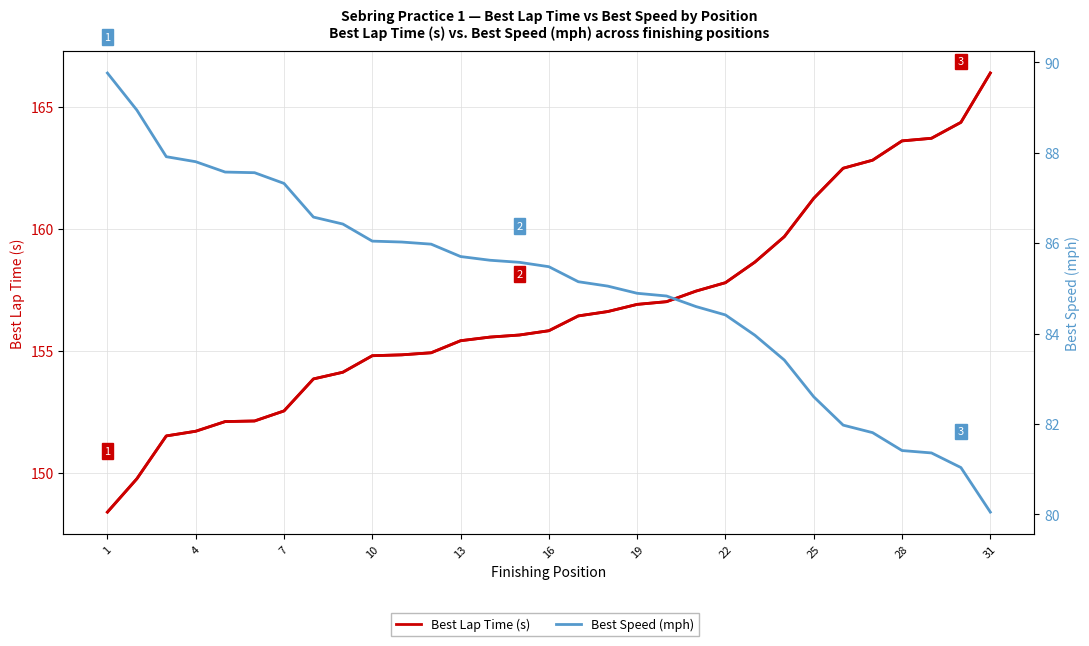

True or false: Best Lap Time (s) and Best Speed (mph) cross at least once.

False